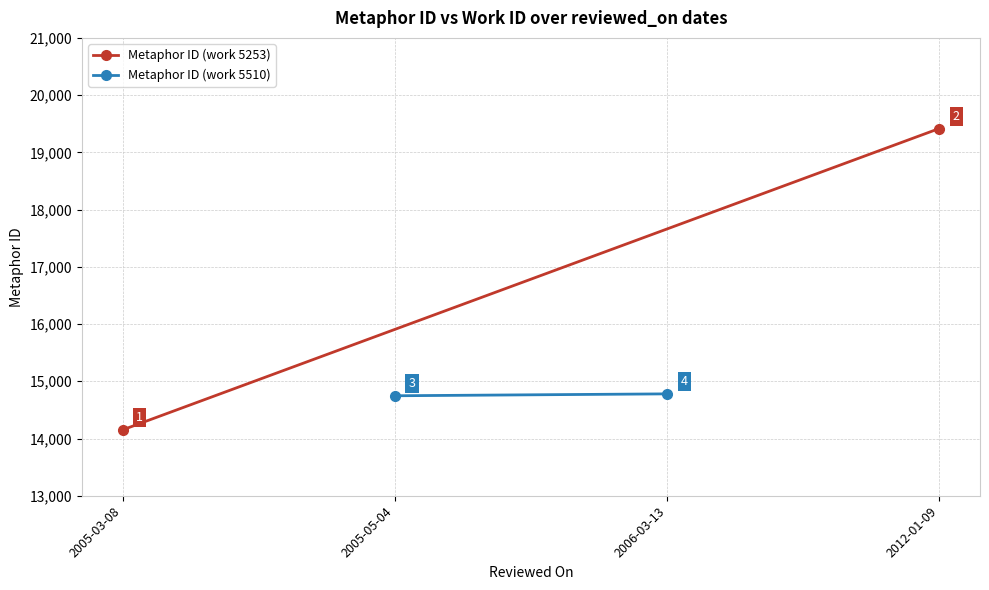

Count the number of data series in this chart.

2